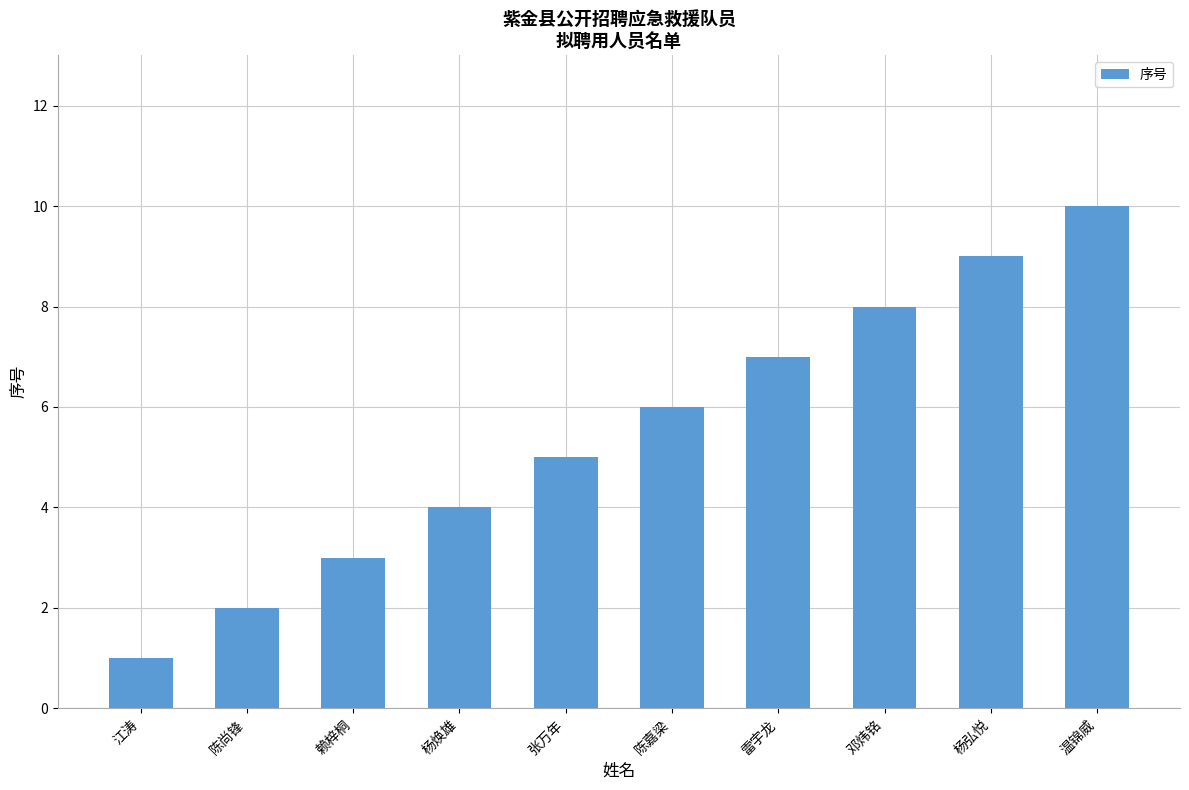

What is the label of the 1st bar from the right?

温锦威